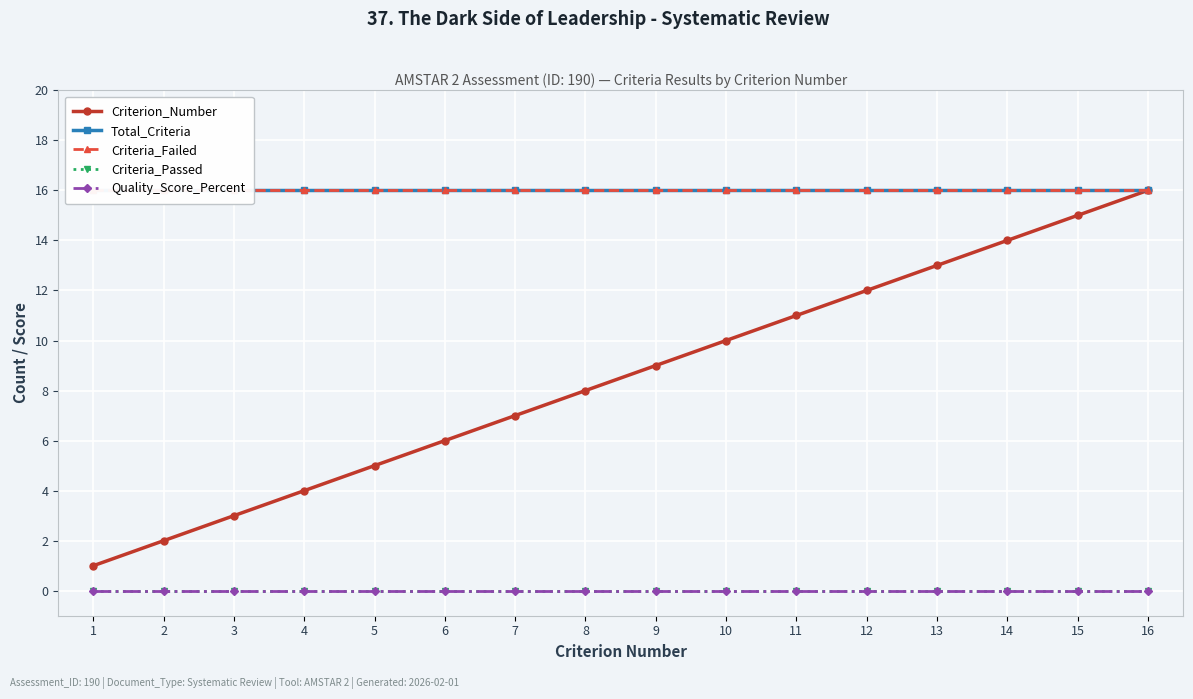

Reading right to left, transcribe all the data shown in this chart.

Criterion_Number: 16=16	15=15	14=14	13=13	12=12	11=11	10=10	9=9	8=8	7=7	6=6	5=5	4=4	3=3	2=2	1=1
Total_Criteria: 16=16	15=16	14=16	13=16	12=16	11=16	10=16	9=16	8=16	7=16	6=16	5=16	4=16	3=16	2=16	1=16
Criteria_Failed: 16=16	15=16	14=16	13=16	12=16	11=16	10=16	9=16	8=16	7=16	6=16	5=16	4=16	3=16	2=16	1=16
Criteria_Passed: 16=0	15=0	14=0	13=0	12=0	11=0	10=0	9=0	8=0	7=0	6=0	5=0	4=0	3=0	2=0	1=0
Quality_Score_Percent: 16=0	15=0	14=0	13=0	12=0	11=0	10=0	9=0	8=0	7=0	6=0	5=0	4=0	3=0	2=0	1=0